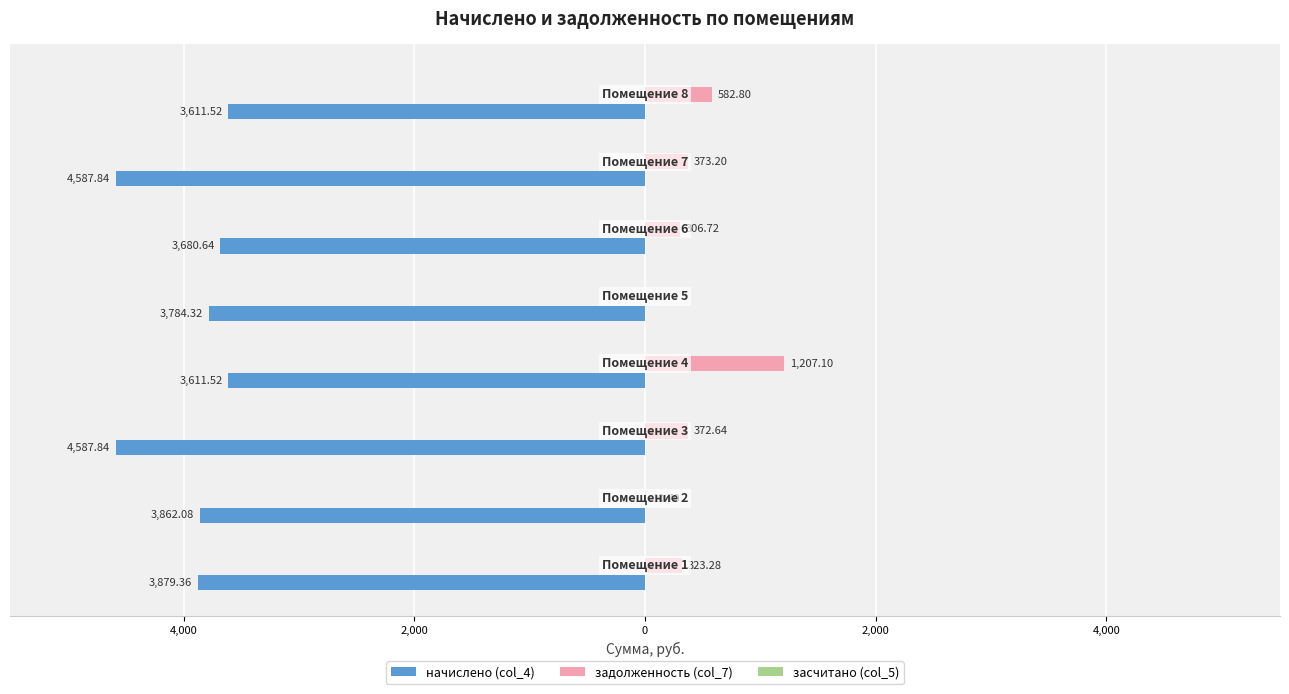

What is the value of the начислено (col_4) bar at the 2nd from the left?

-3862.1